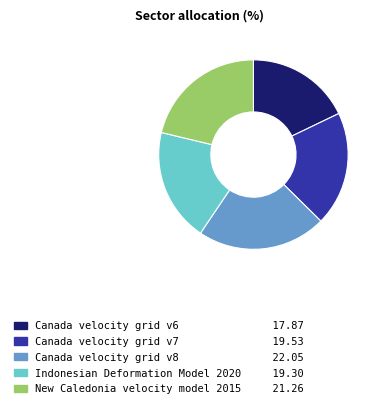

Is the sum of Canada velocity grid v6 and Canada velocity grid v7 greater than half?

No